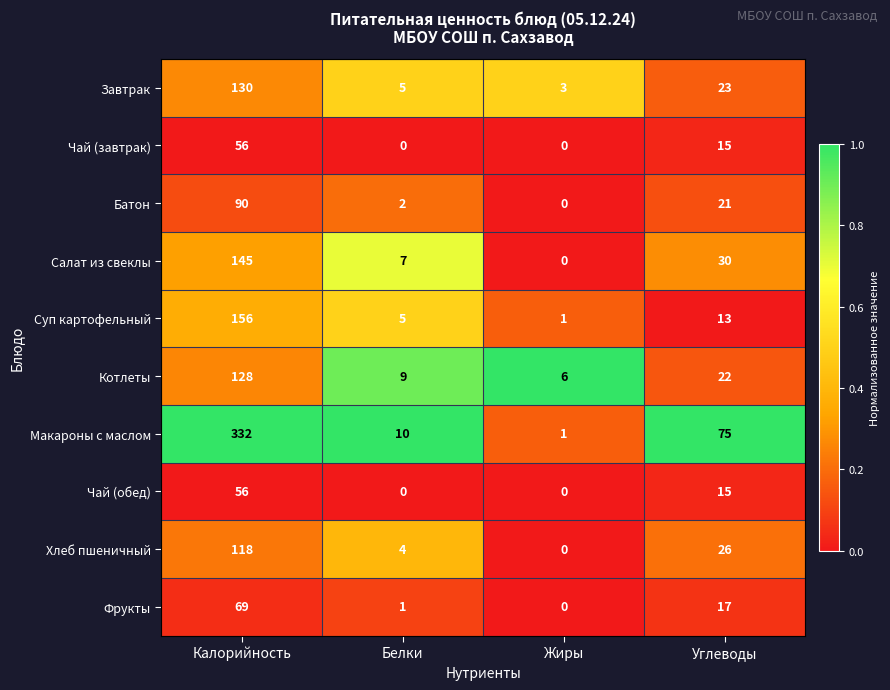

Which category has the lowest value in the Котлеты series?

Жиры